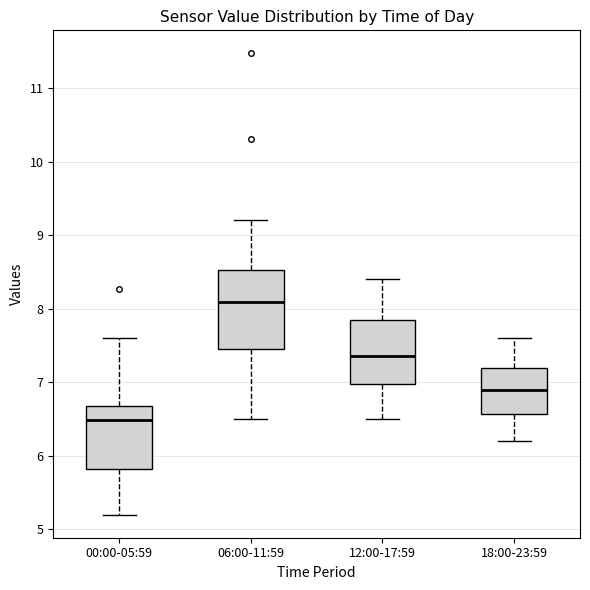

Comparing the boxes themselves (not the whiskers), which one is the tallest?

06:00-11:59